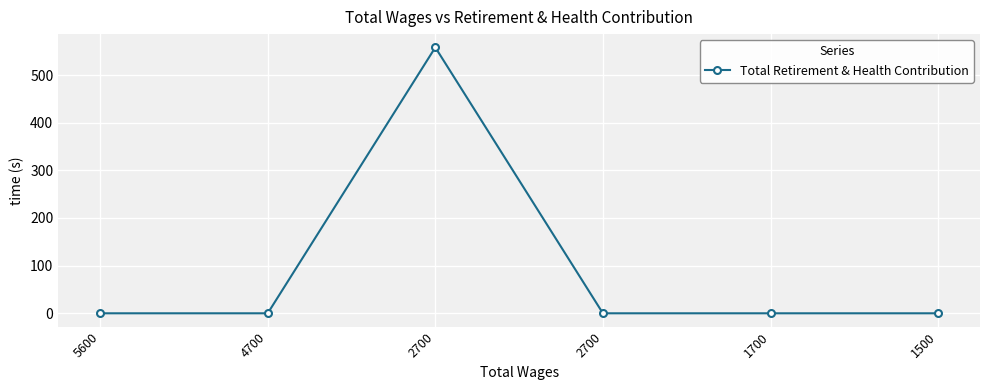

True or false: there are more than 2 points higher than both neighbors.

False